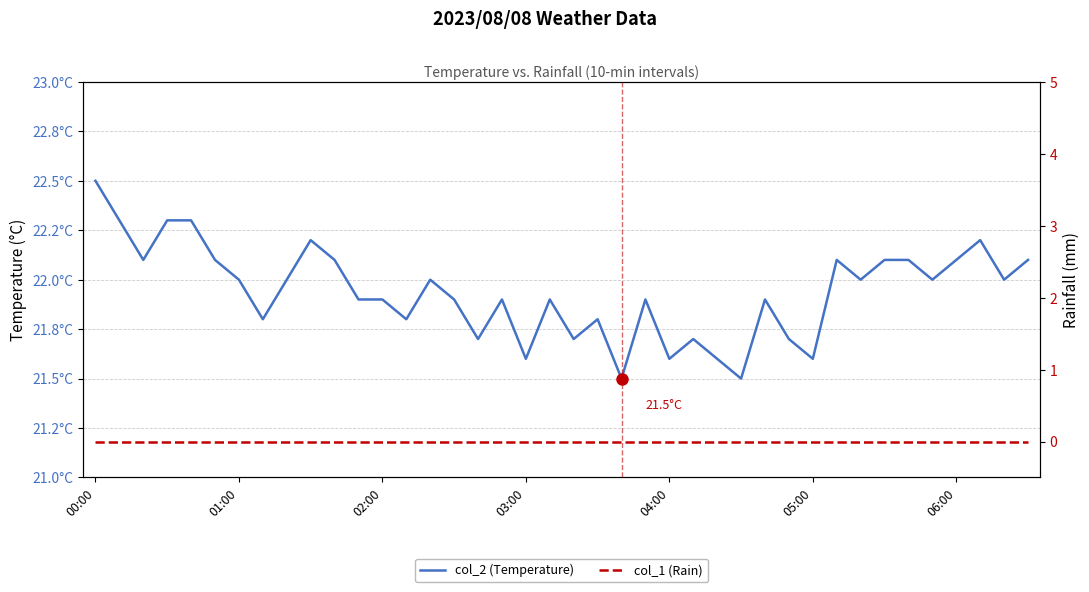

Where does the col_2 (Temperature) series first go above 22?

00:00